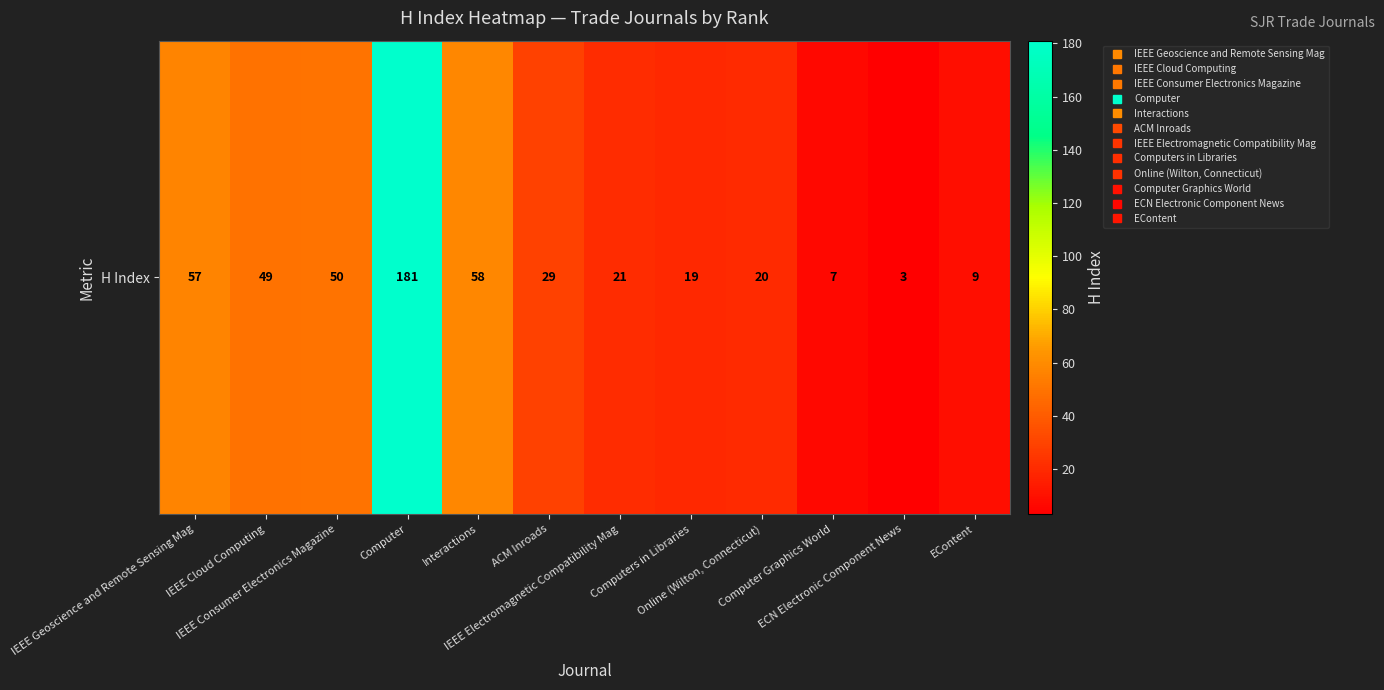

At which label does the data first exceed 29?

IEEE Geoscience and Remote Sensing Mag